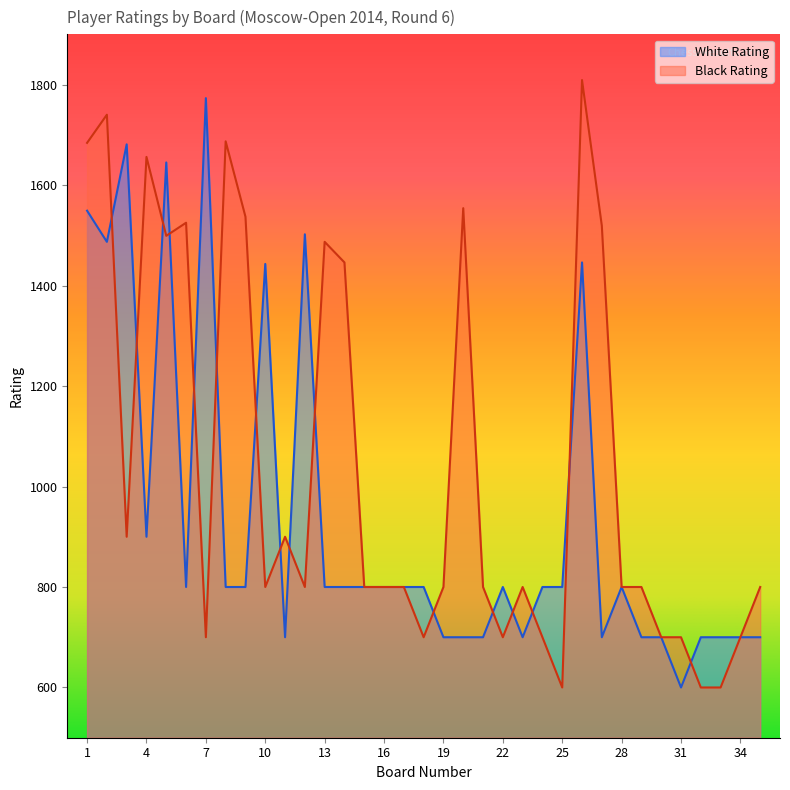

Which series has the widest spread of values?

Black Rating